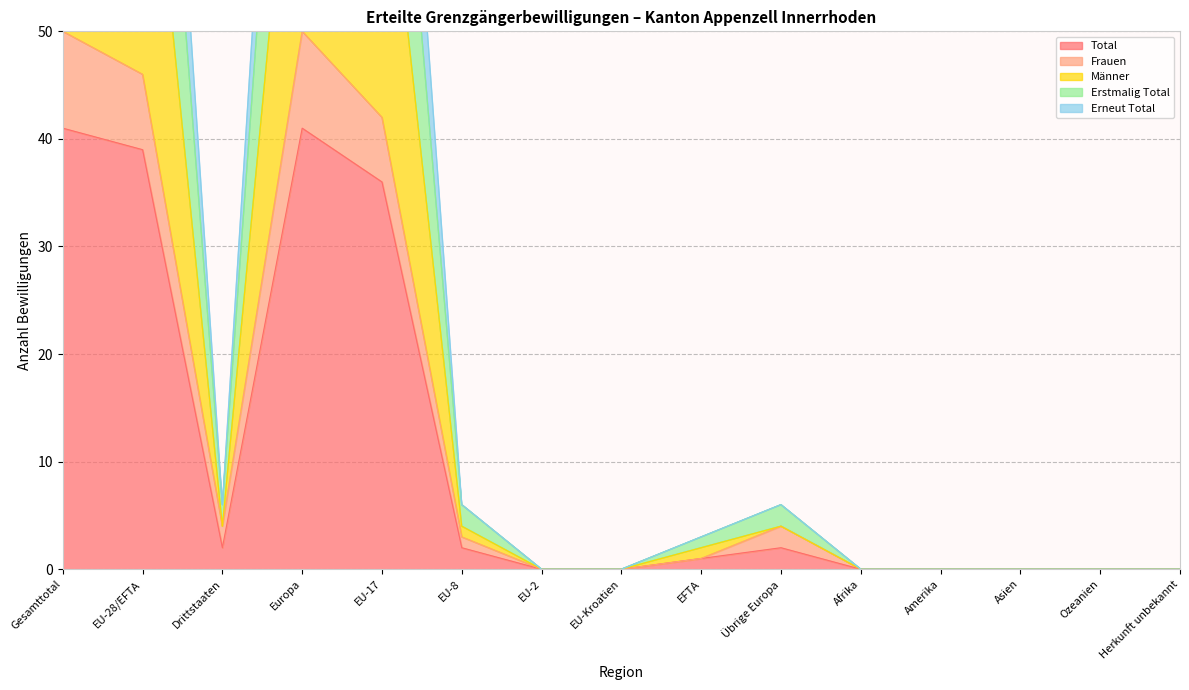

What is the difference between the maximum and minimum values in the Total series?

41